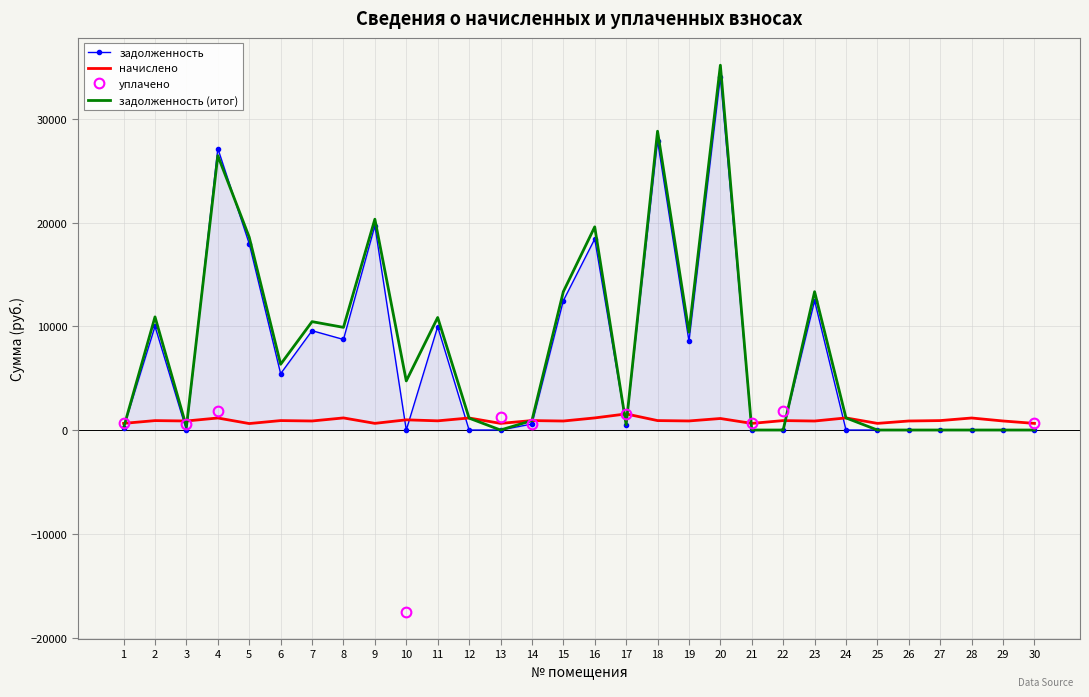

Which category has the highest value across all series?

20